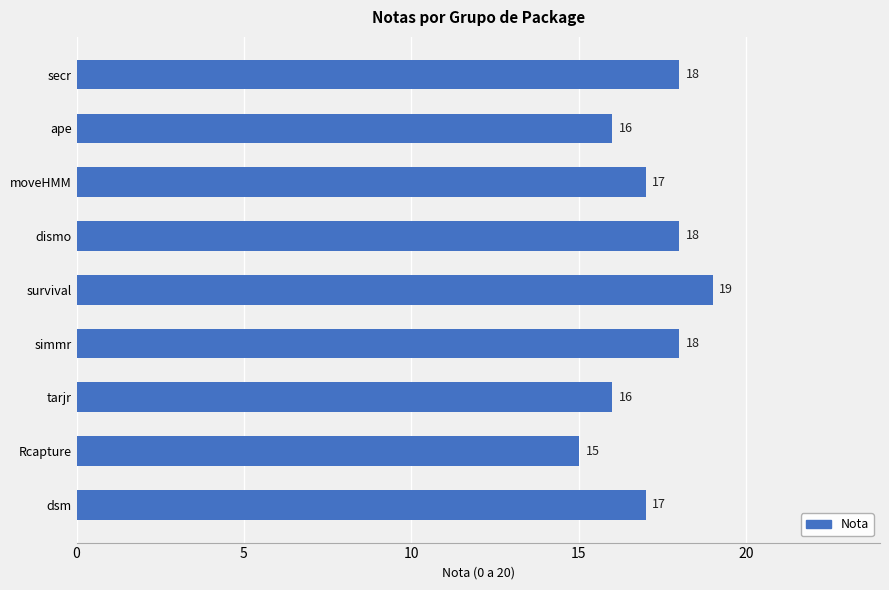

What is the difference between the maximum and minimum values?

4